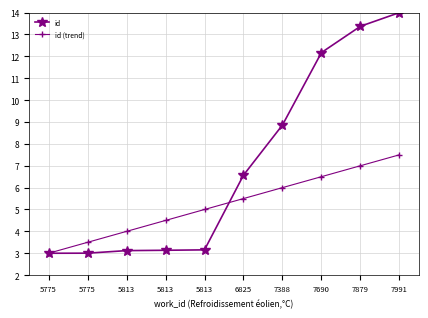

Which series changed the most between 7388 and 7991?

id